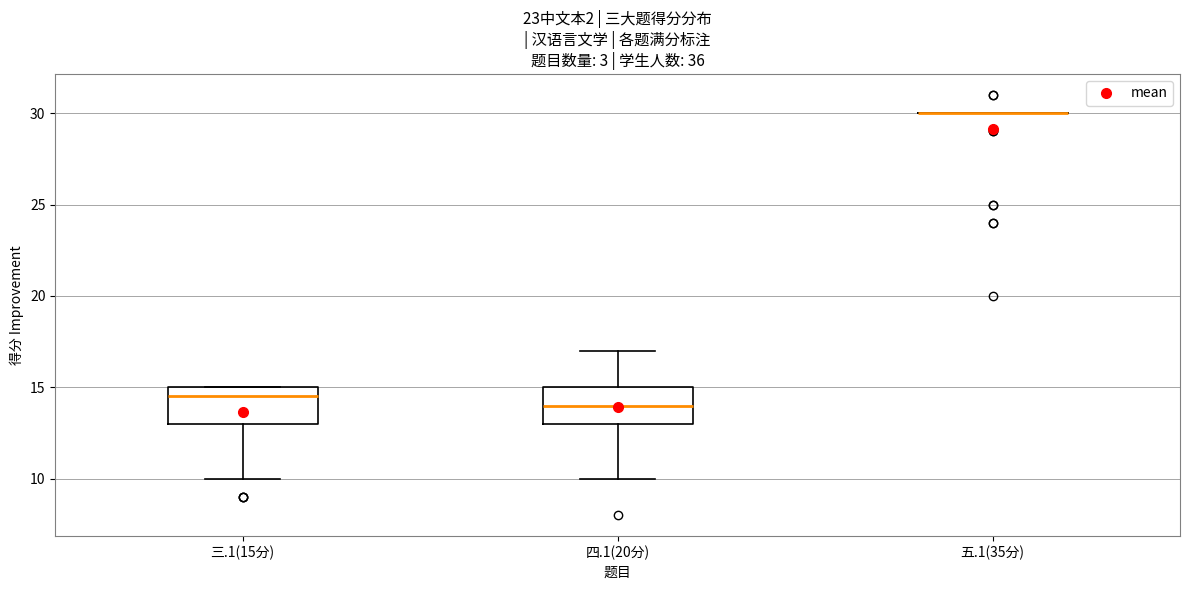

Reading left to right, transcribe this box plot: for each box, give where its median line is, the range the box spans, and where its two whiskers end, as read against the y-axis. The values are not printed on the chart, so give them approximately, as read against the axis.

三.1(15分): median 14.5, box 13.0 to 15.0, whiskers 10.0 to 15.0
四.1(20分): median 14.0, box 13.0 to 15.0, whiskers 10.0 to 17.0
五.1(35分): box collapsed to a line at 30.0, whiskers 30.0 to 30.0